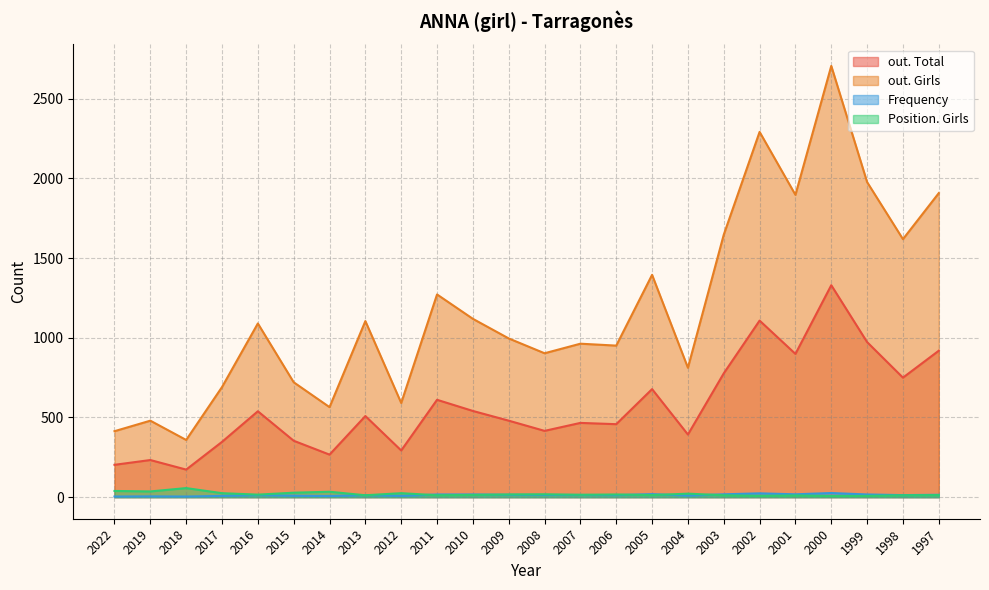

Which label corresponds to the smallest value in the chart?

2022